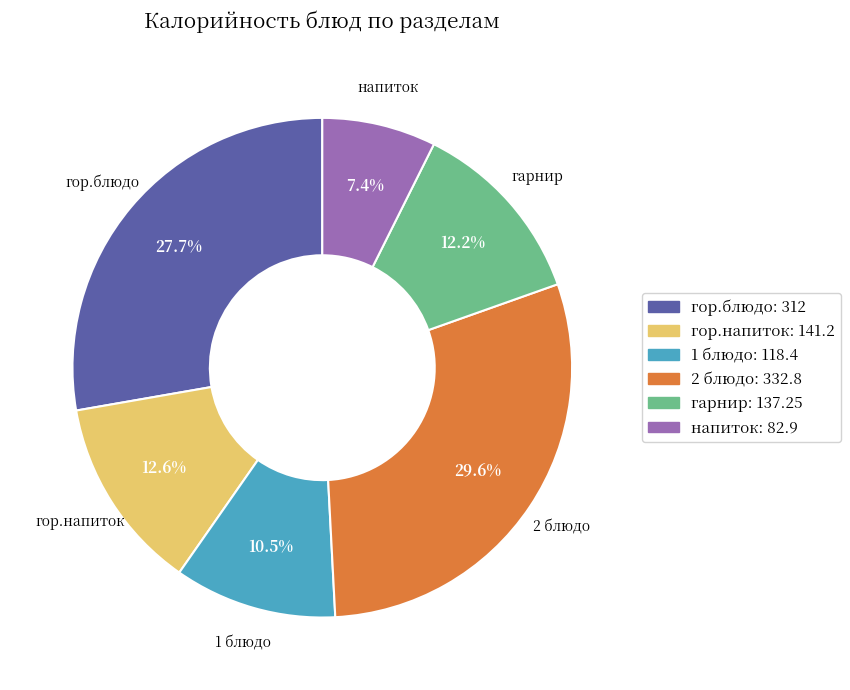

How many slices are in this pie chart?

6